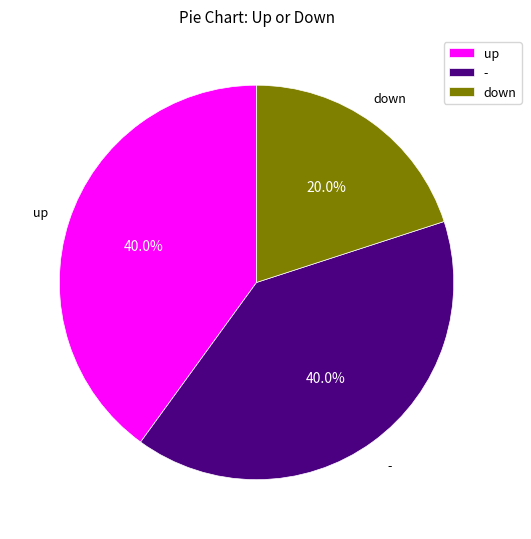

Approximately how many times larger is the value at up compared to -?

1.0